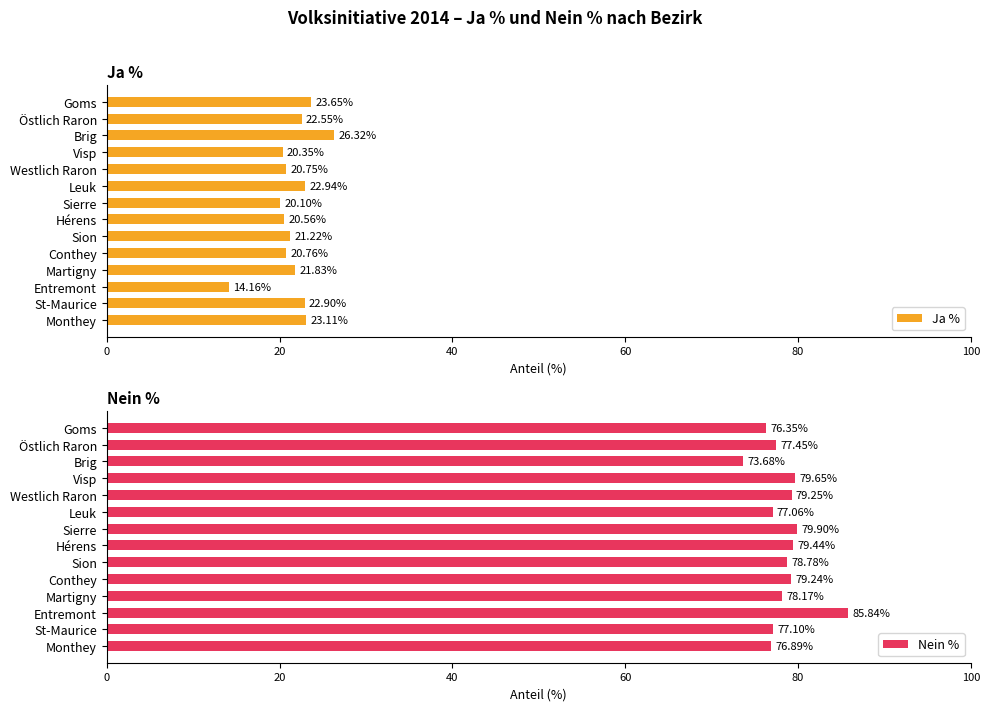

List the labels in order of Ja % value, smallest first.

Entremont, Sierre, Visp, Hérens, Westlich Raron, Conthey, Sion, Martigny, Östlich Raron, St-Maurice, Leuk, Monthey, Goms, Brig